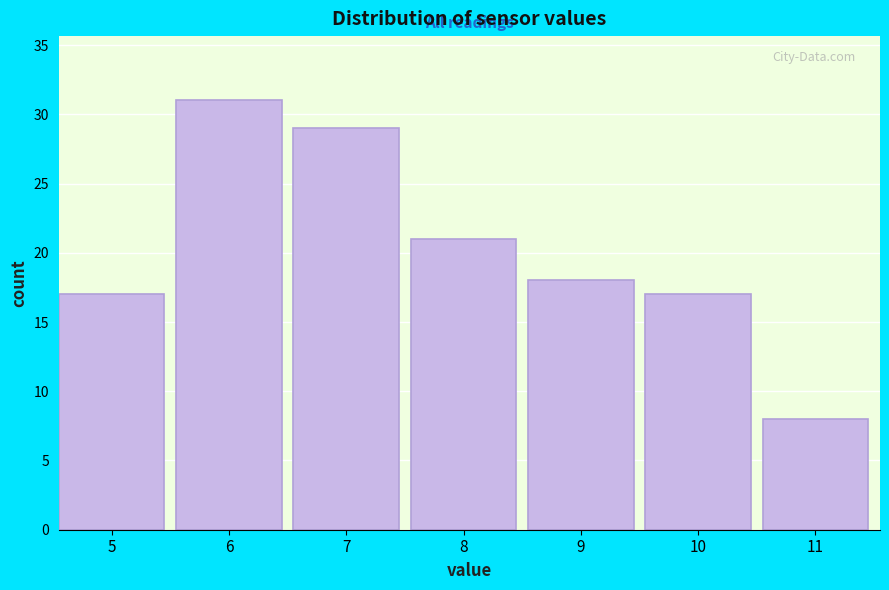

Reading right to left, what are all the values shown in this chart?

11=8	10=17	9=18	8=21	7=29	6=31	5=17